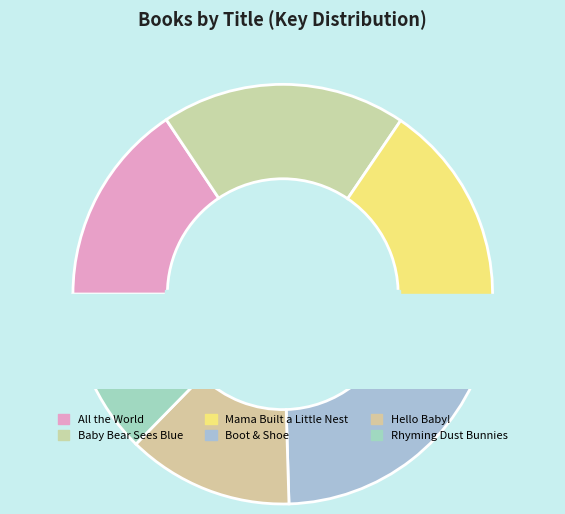

To the nearest percent, what is the combined percentage of All the World and Baby Bear Sees Blue?

34%